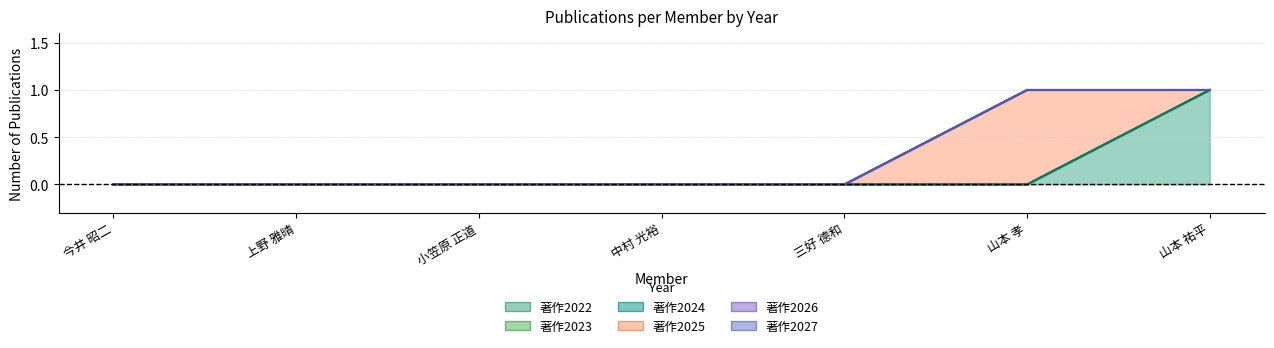

True or false: 著作2025 has more than 0 interior local peaks.

True